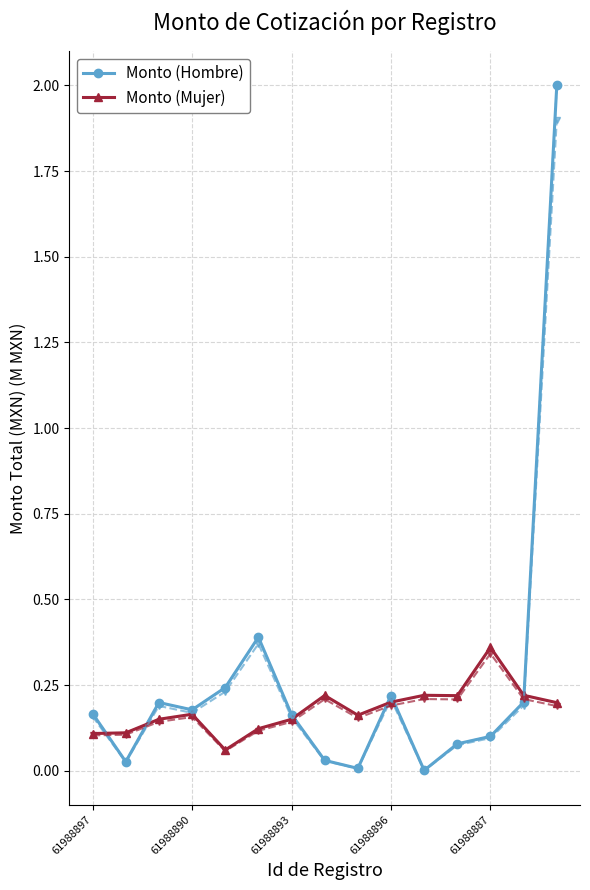

True or false: Monto (Hombre) has a value of 0.1 at 61988896.

False